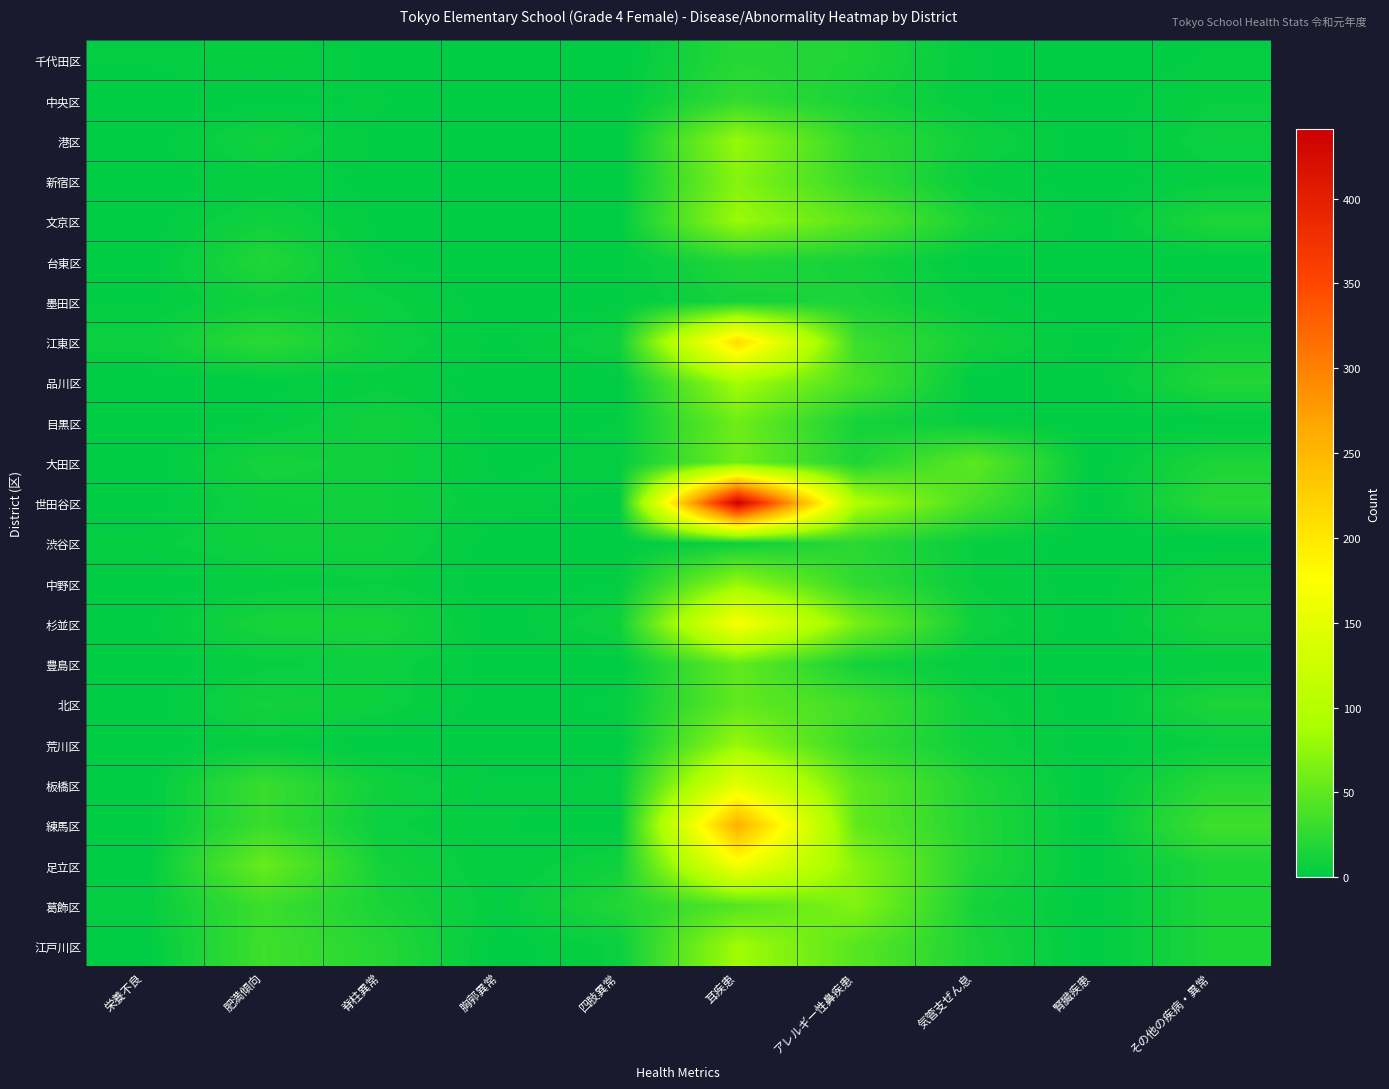

Which series has the largest total across all categories?

世田谷区